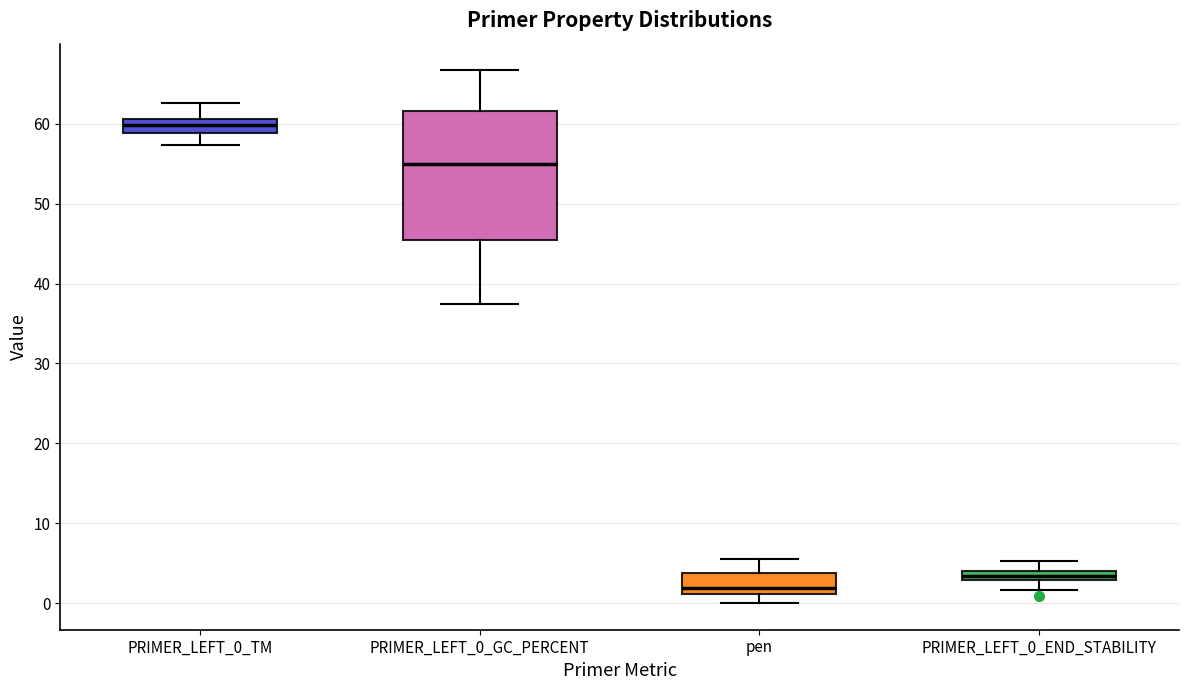

Where does the lower whisker of the box for PRIMER_LEFT_0_GC_PERCENT end on the y-axis? The values are not printed on the chart, so give them approximately, as read against the axis.

38